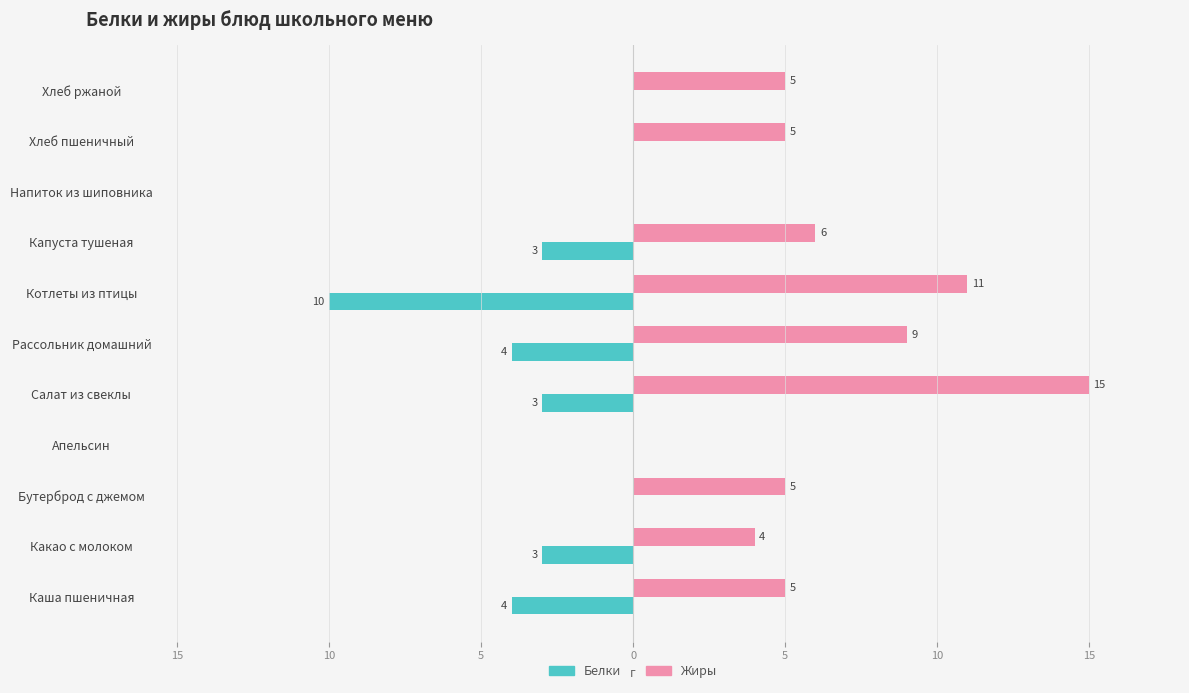

What are all the series names shown in the legend?

Белки, Жиры